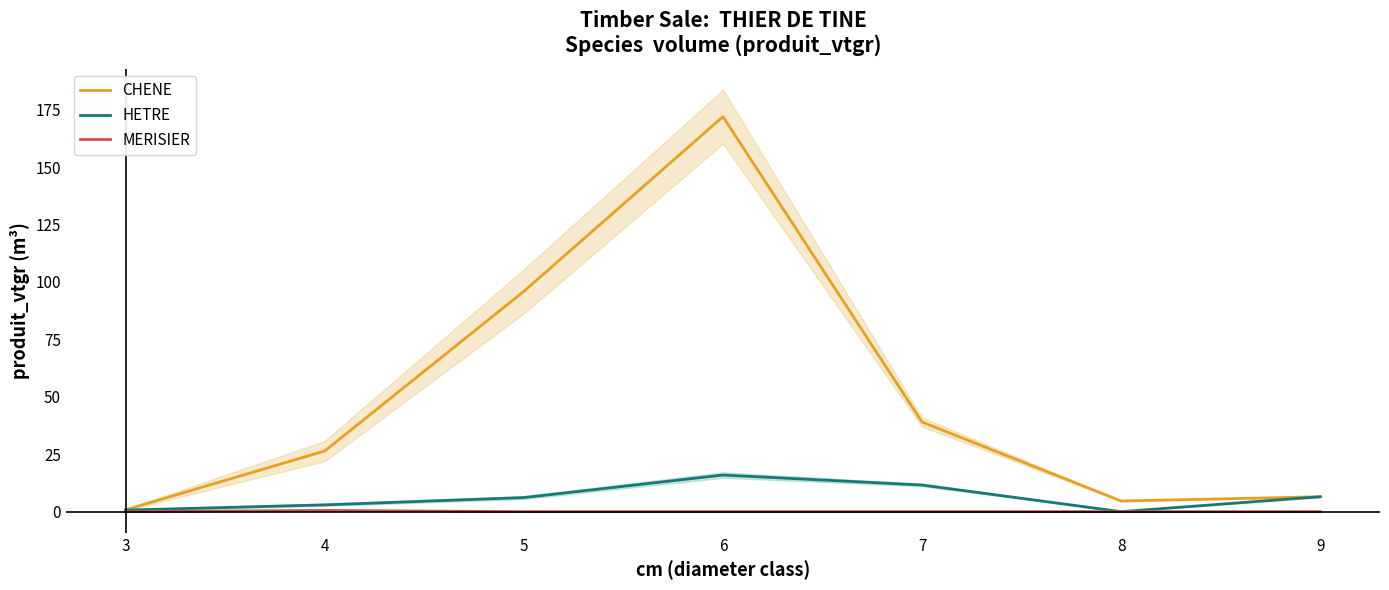

Which category has the lowest value in the HETRE series?

8